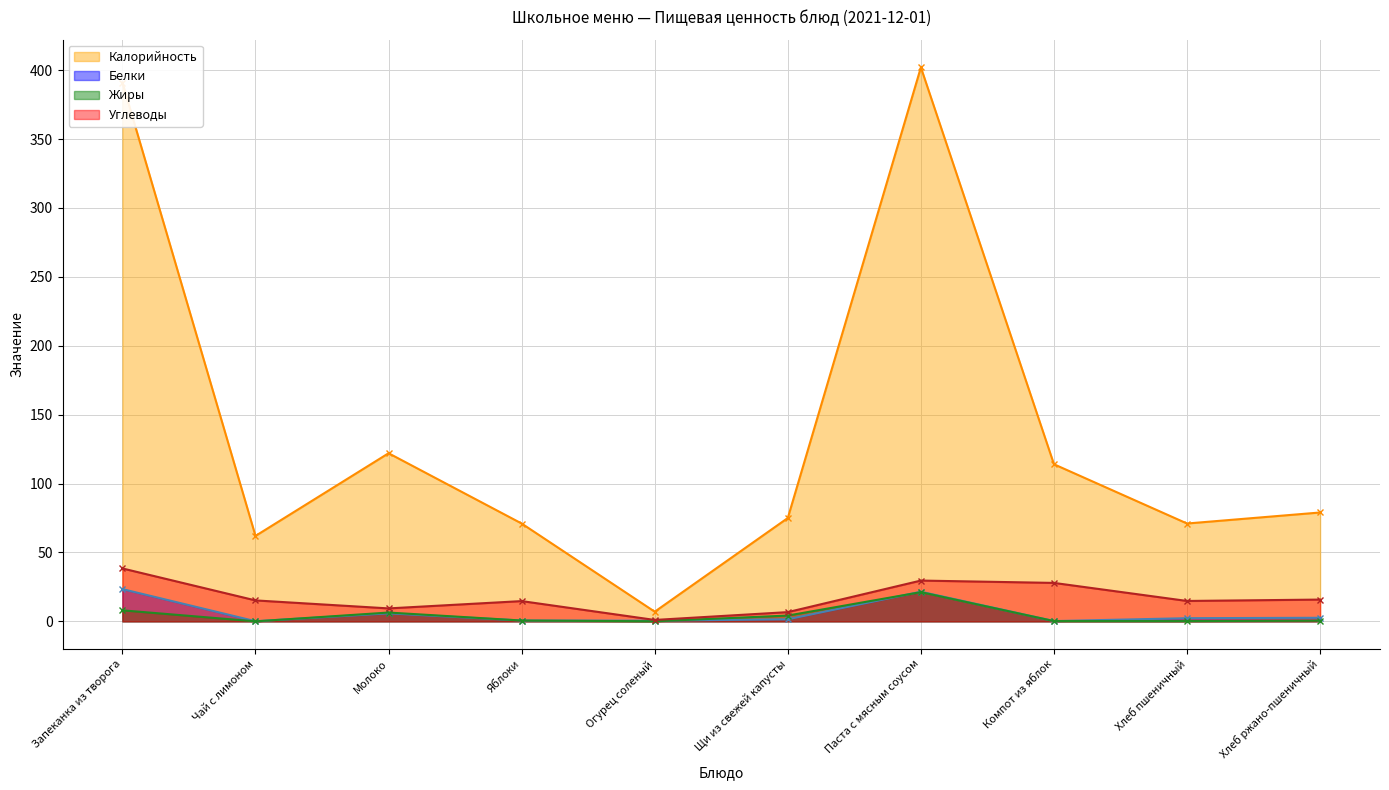

At which label does Углеводы first exceed 15?

Запеканка из творога